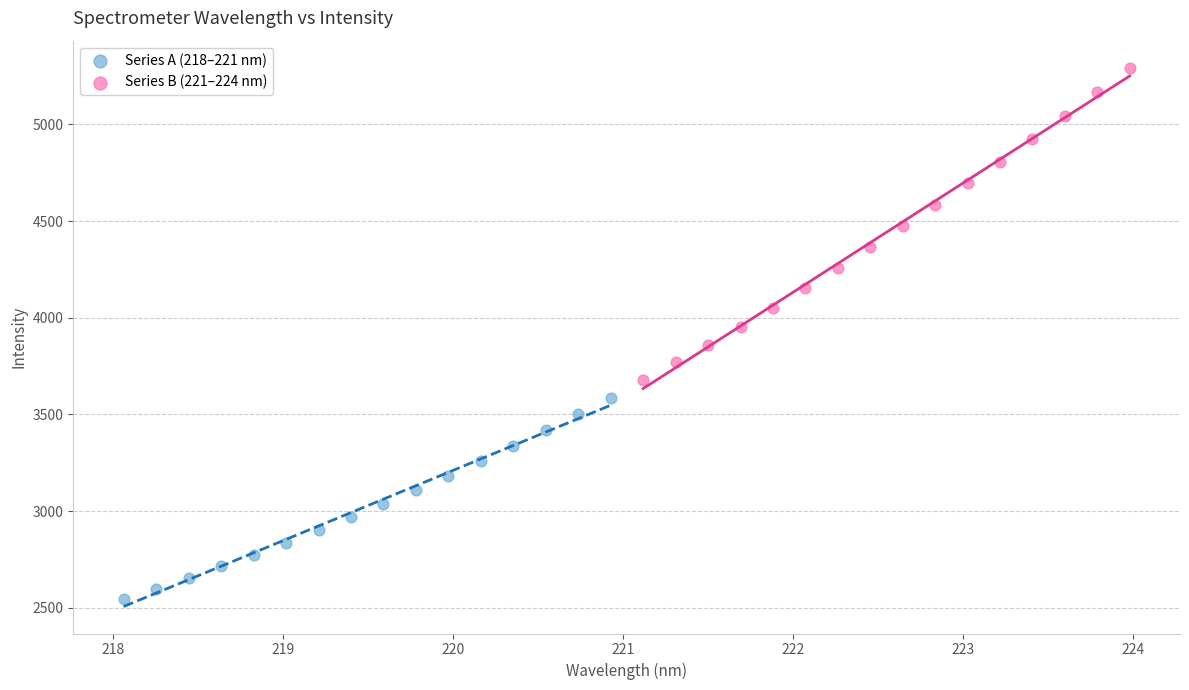

Which series reaches the minimum Y coordinate?

Series A (218–221 nm)